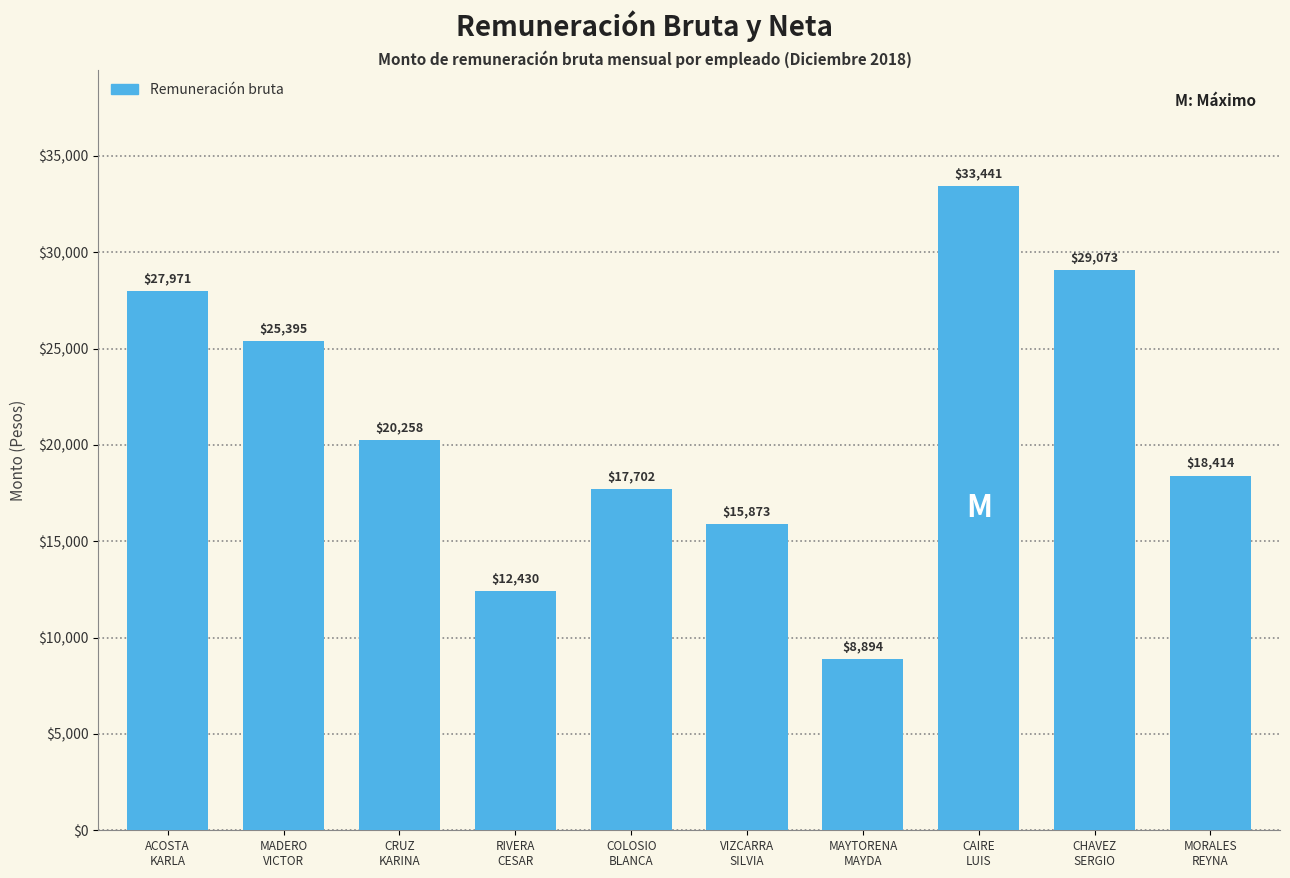

Where is the data nearest to the value 21167?

CRUZ
KARINA